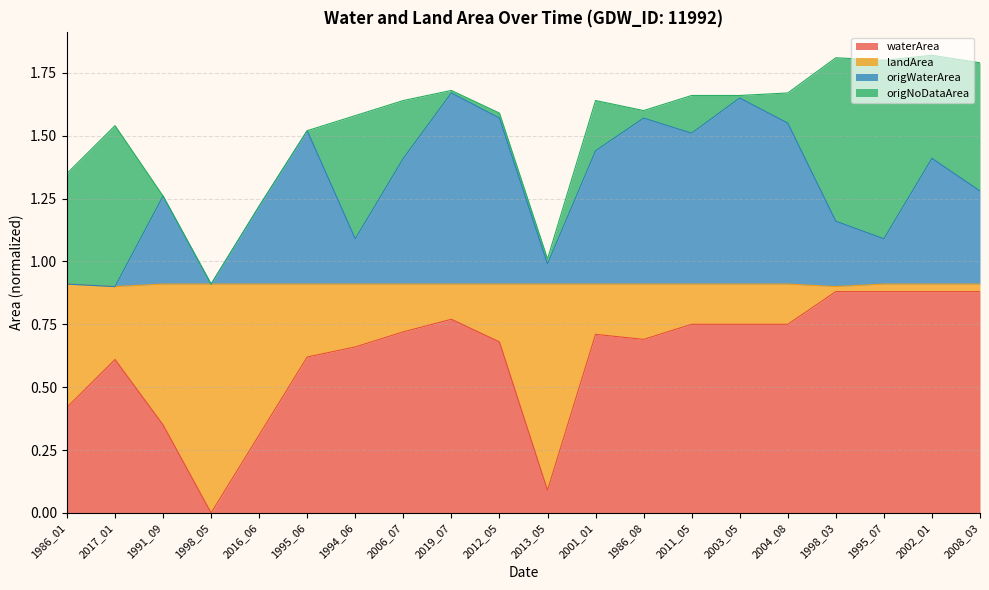

How many interior local valleys does the origWaterArea series have?

6